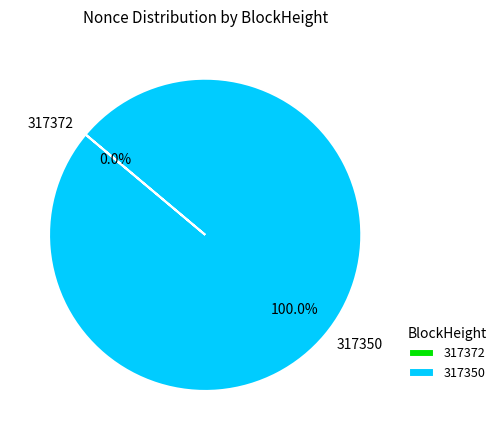

How many segments does this pie chart have?

2